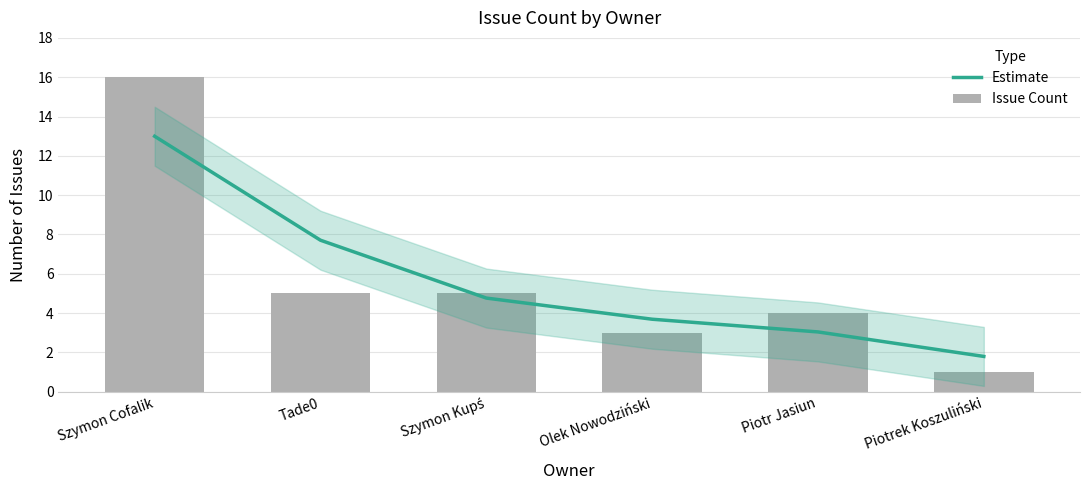

Are the bars grouped side by side (vs. stacked)?

Yes